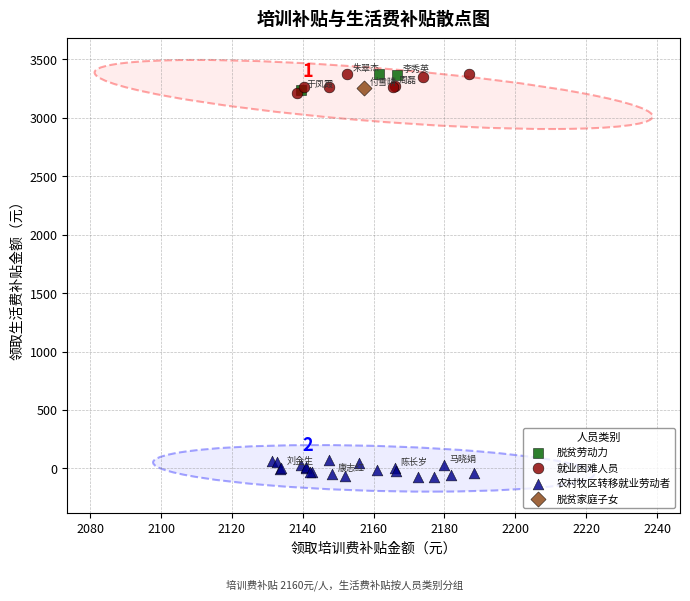

What are all the series names shown in the legend?

脱贫家庭子女, 就业困难人员, 农村牧区转移就业劳动者, 脱贫劳动力